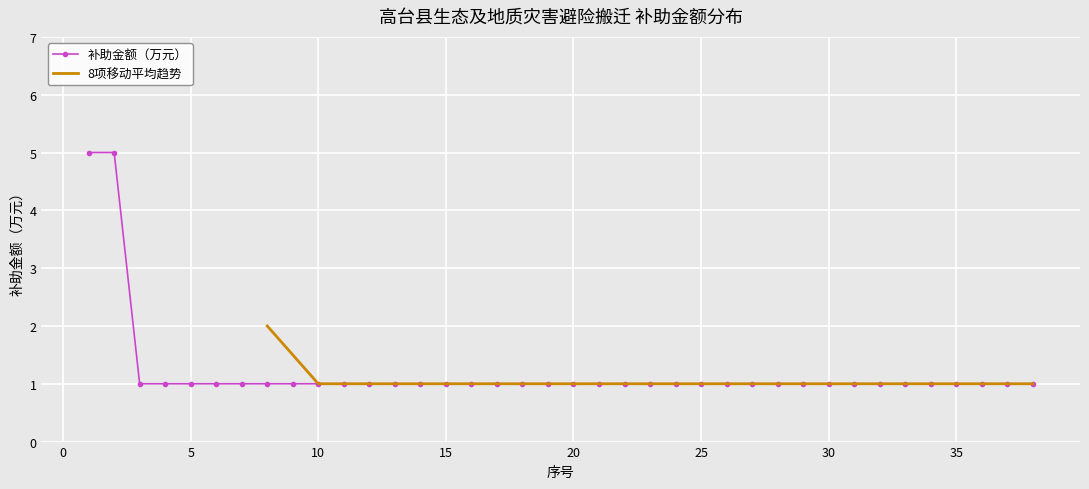

What is the difference between the maximum and second lowest values?

4